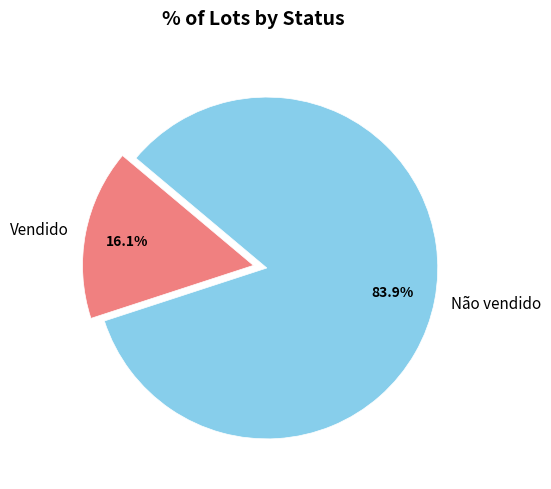

Which slice is the smallest?

Vendido